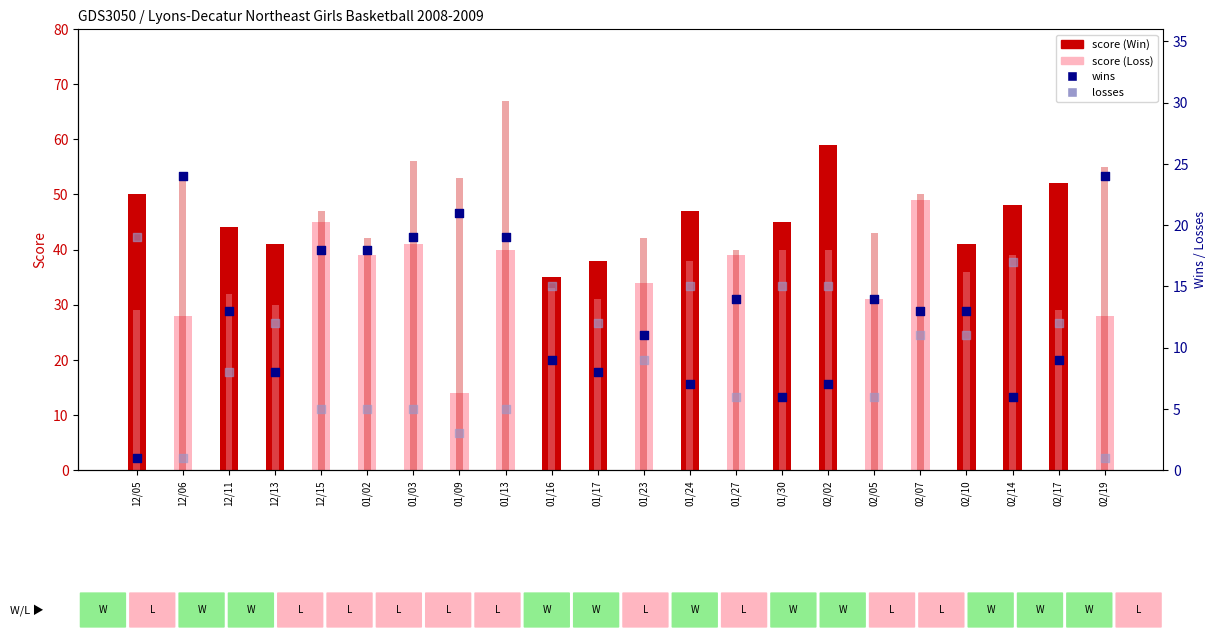

Is the value of losses at 01/03 greater than the value of wins at 01/17?

No